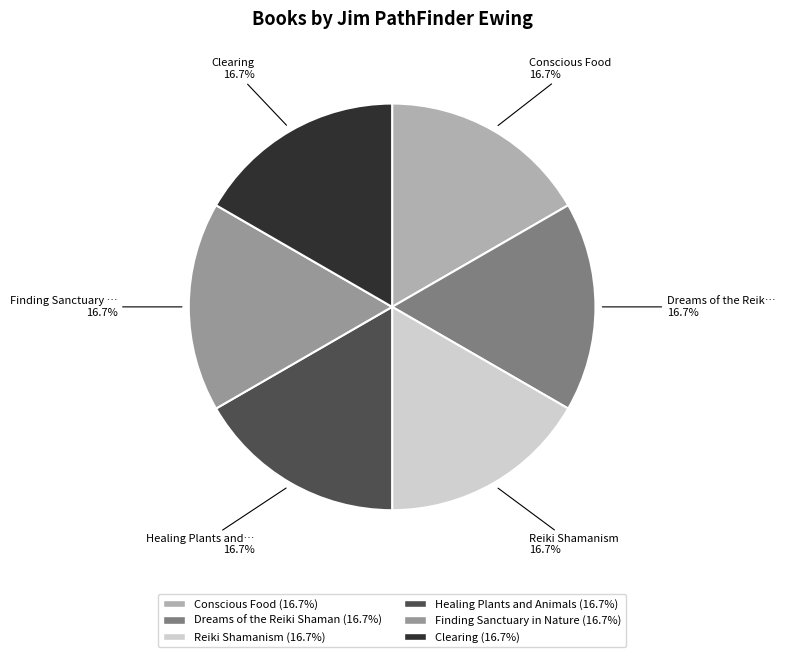

To the nearest percent, what percentage of the pie is Conscious Food?

17%